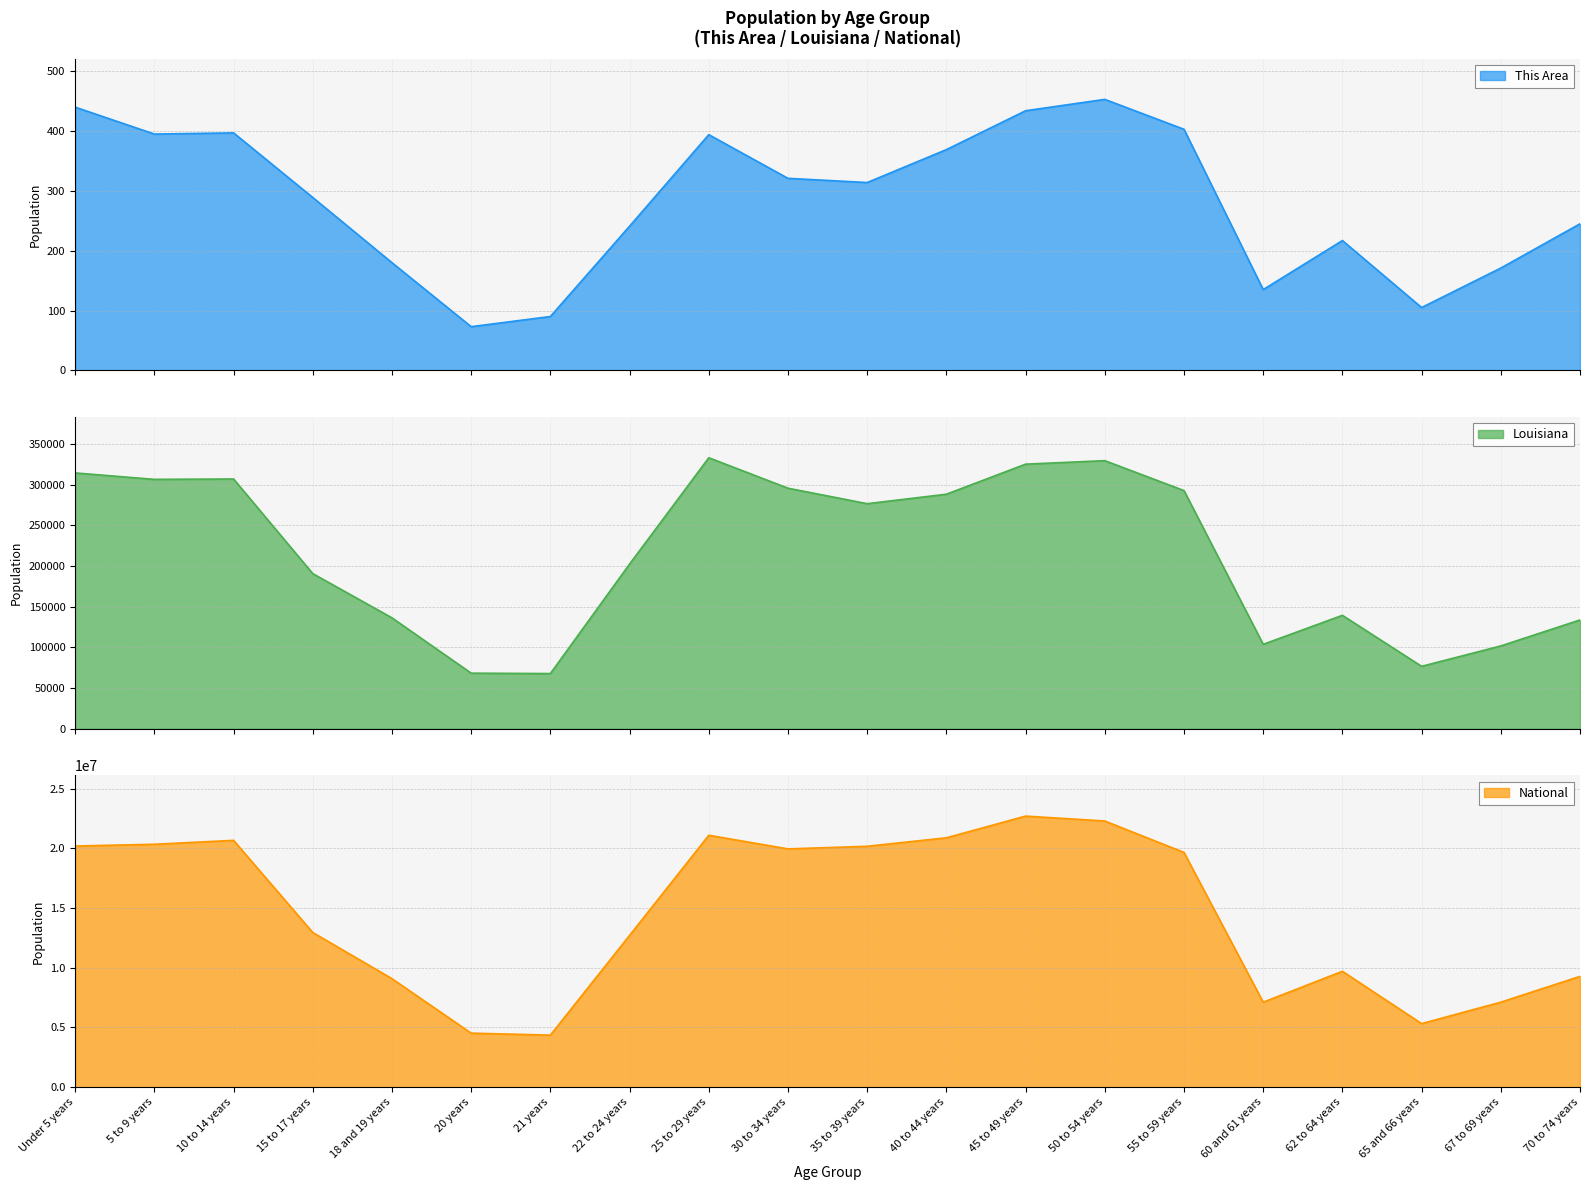

The Louisiana series shows 314260 at Under 5 years. True or false?

True